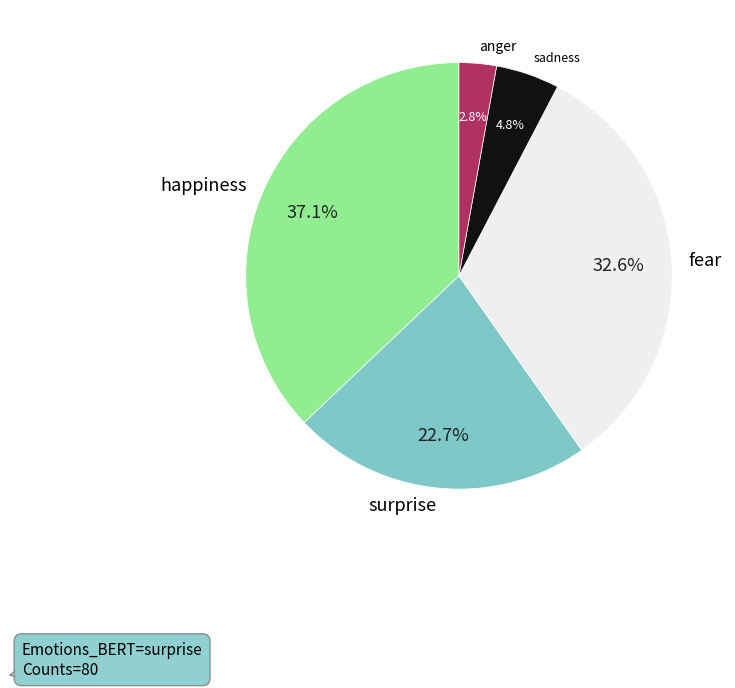

Rank the categories by value from highest to lowest.

happiness, fear, surprise, sadness, anger